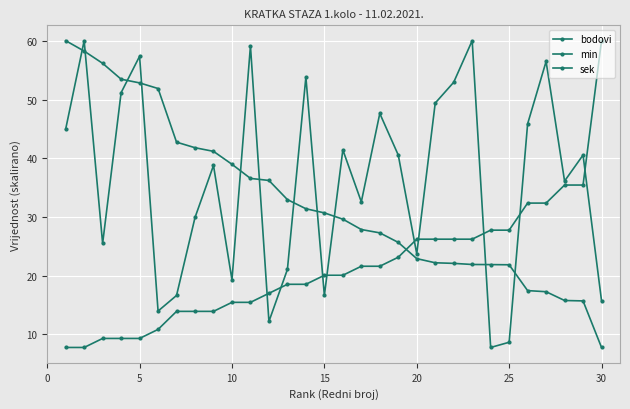

Rank the series by their maximum value, from highest to lowest.

min, sek, bodovi